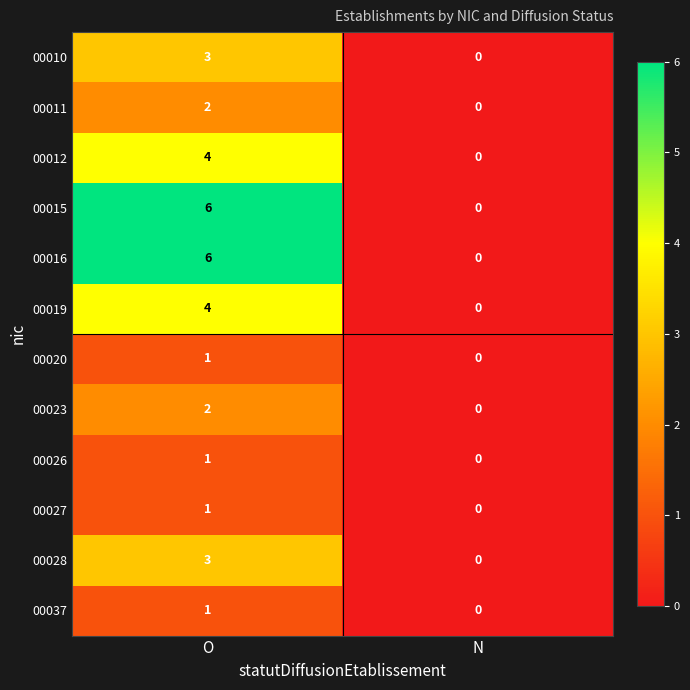

Rank the categories by 00010 value from lowest to highest.

N, O